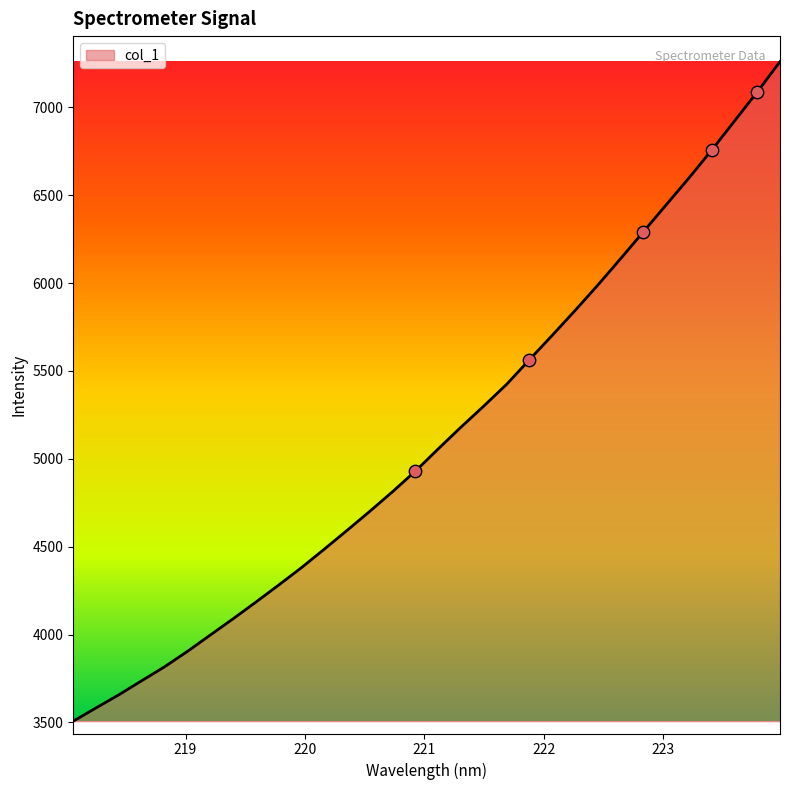

What is the difference between the maximum and minimum values?

3753.6